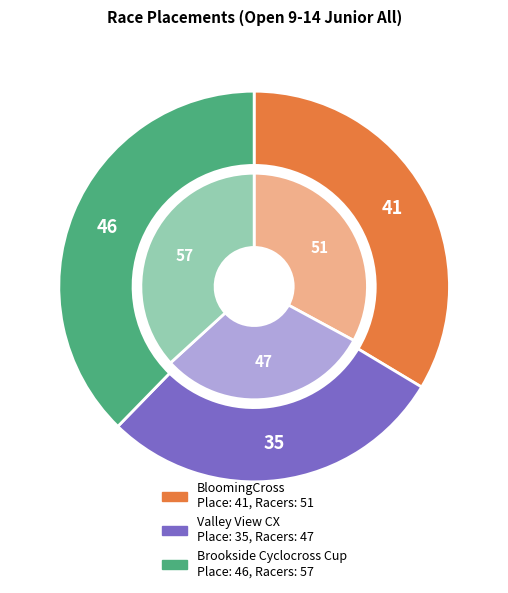

To the nearest percent, what percentage of the pie is Valley View CX?

29%